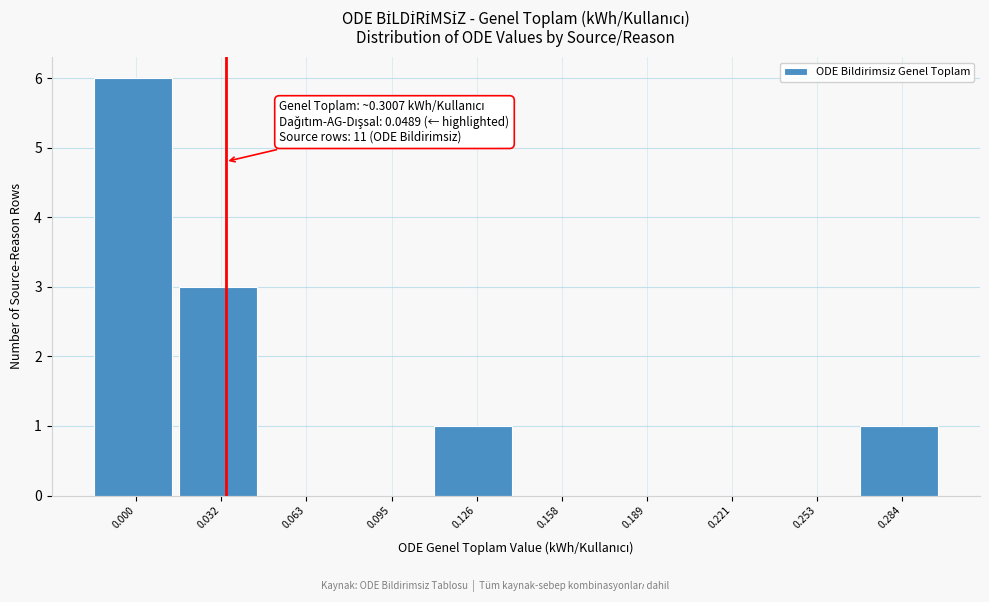

Reading left to right, what are all the values shown in this chart?

0.000=6	0.032=3	0.063=0	0.095=0	0.126=1	0.158=0	0.189=0	0.221=0	0.253=0	0.284=1